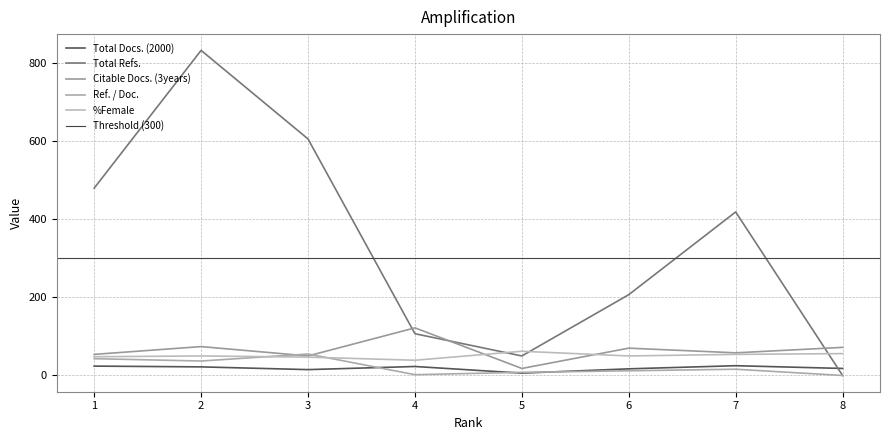

What is the difference between the maximum and minimum values in the Citable Docs. (3years) series?

104